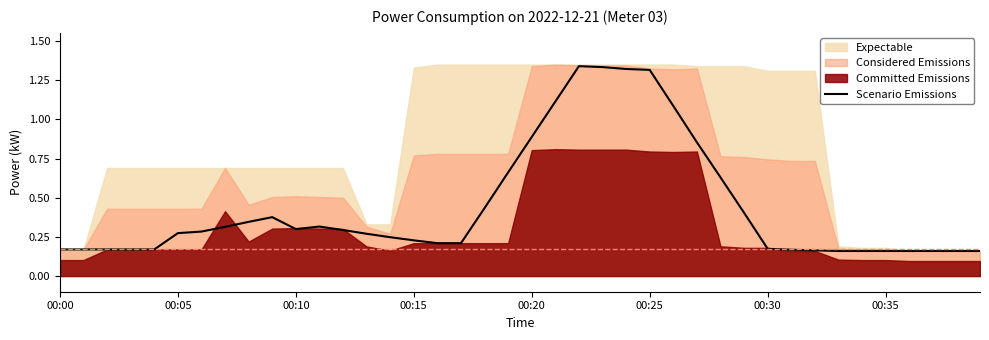

True or false: the data has more than 2 interior local peaks.

True